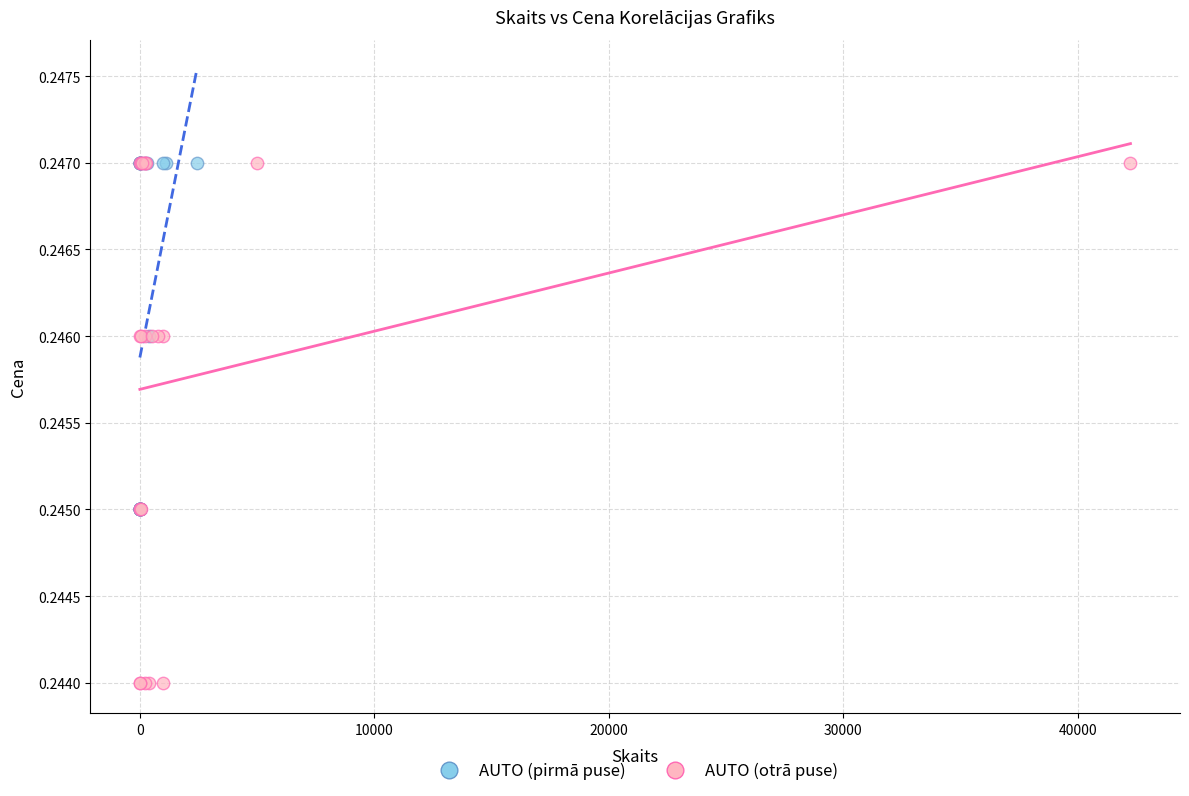

Which series has the widest spread of Y values?

AUTO (otrā puse)